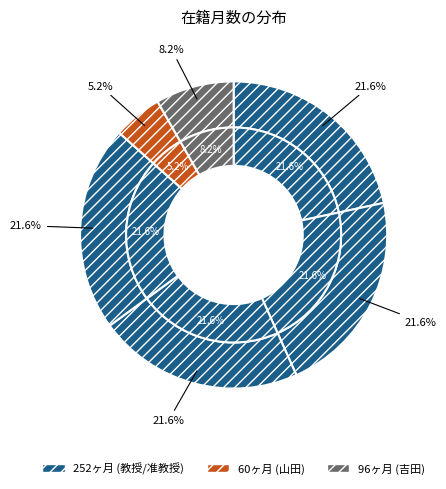

How many segments does this pie chart have?

6